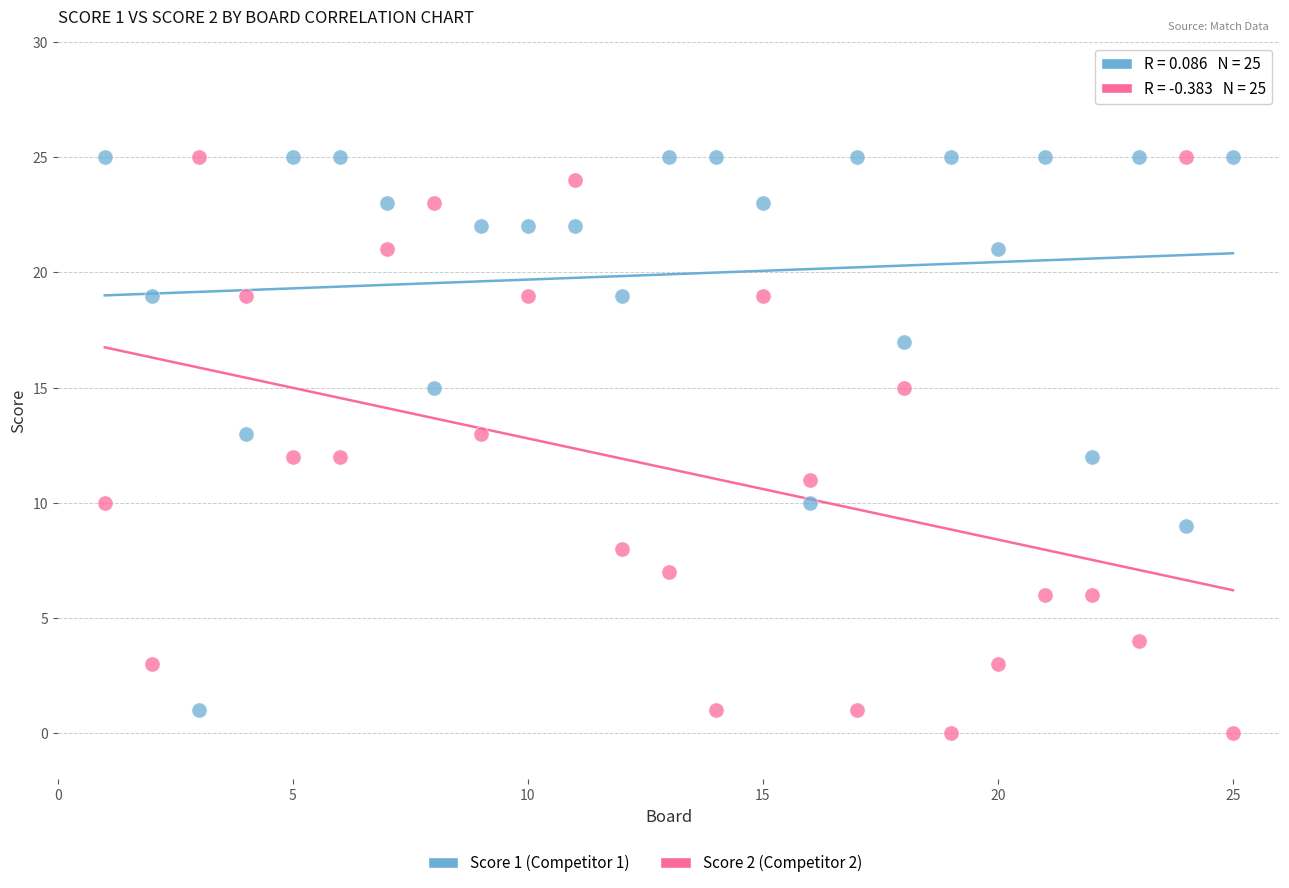

Across all data points, what is the range of X values (max minus min)?

24